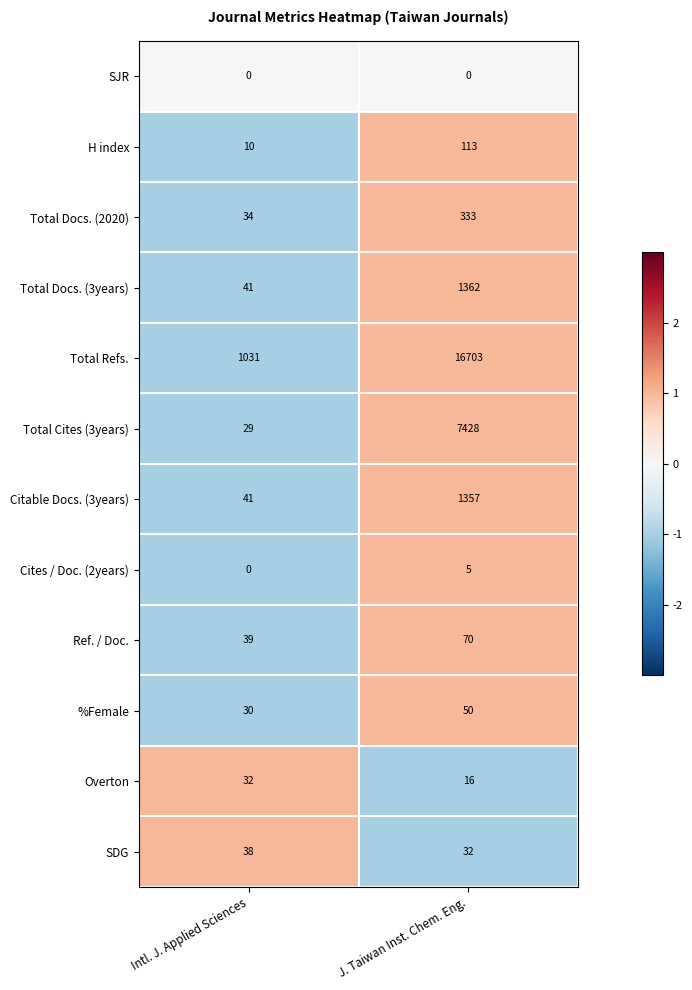

List the labels in order of Citable Docs. (3years) value, smallest first.

Intl. J. Applied Sciences, J. Taiwan Inst. Chem. Eng.